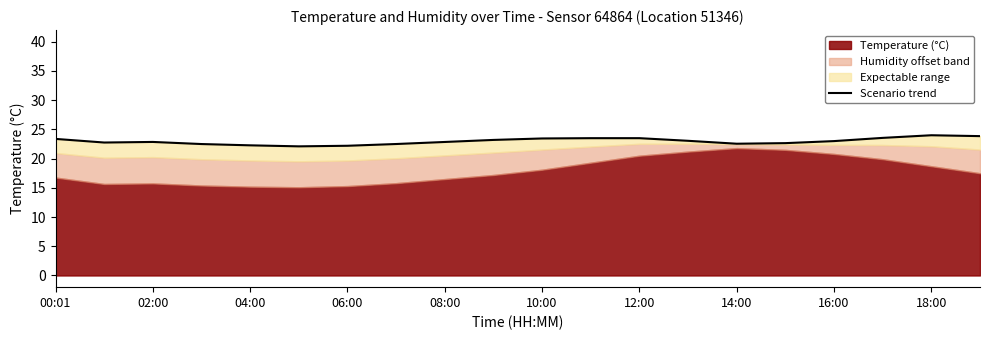

Which category has the highest value across all series?

18:00